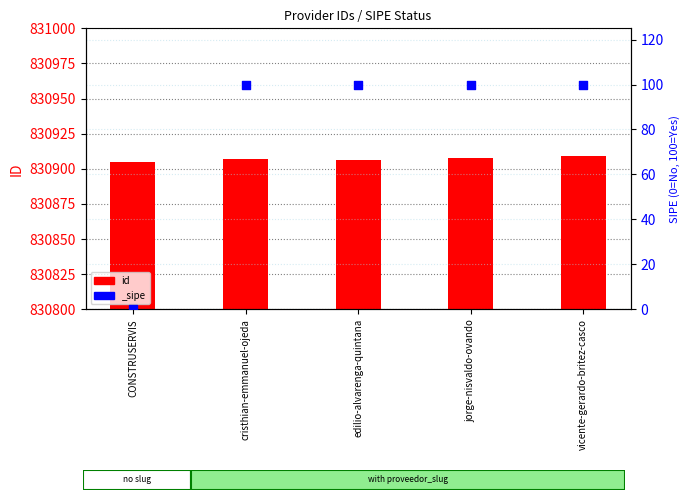

Approximately how many times larger is the value at edilio-alvarenga-quintana compared to vicente-gerardo-britez-casco?

1.0